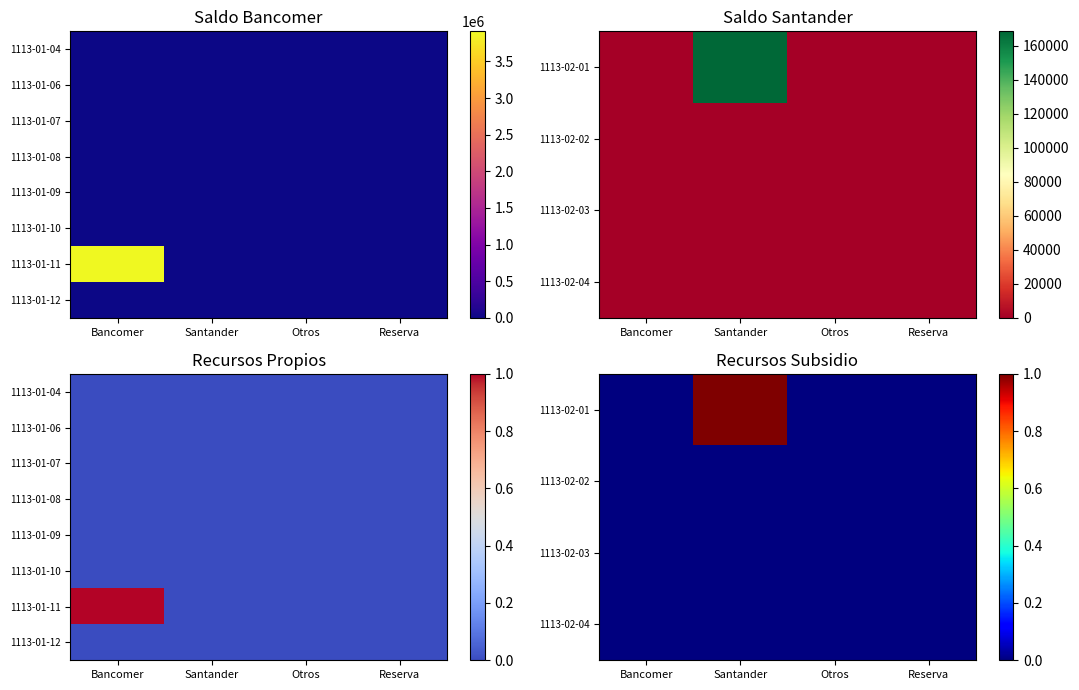

How many values in 1113-01-11 are above zero?

1